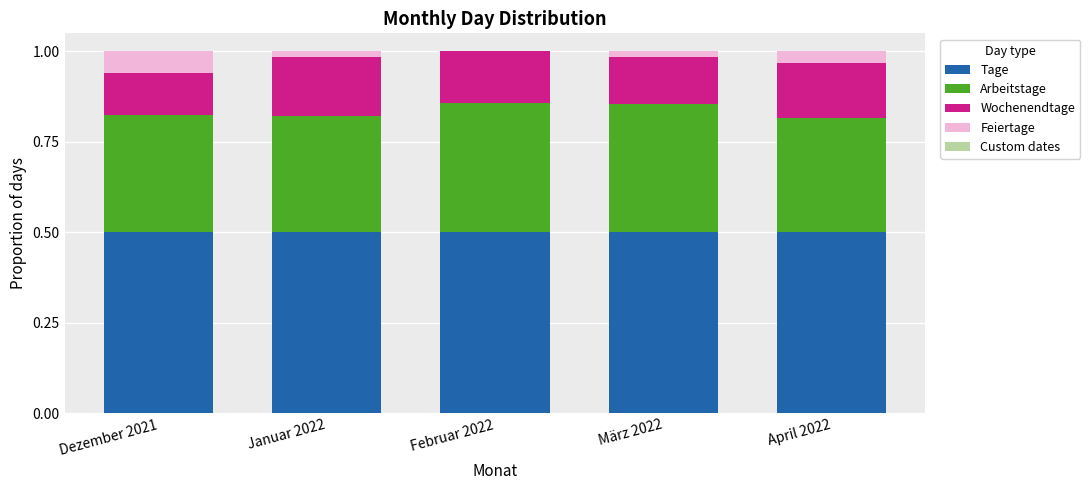

Is it true that Tage equals 0.5 at Januar 2022?

True